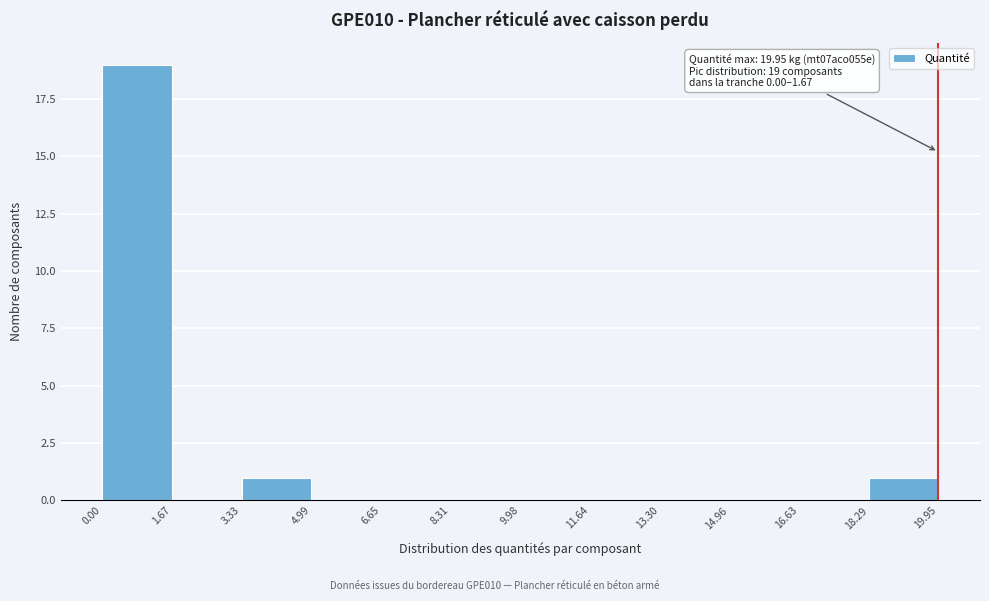

Which range on the x-axis has the tallest bar?

0.00 to 1.67